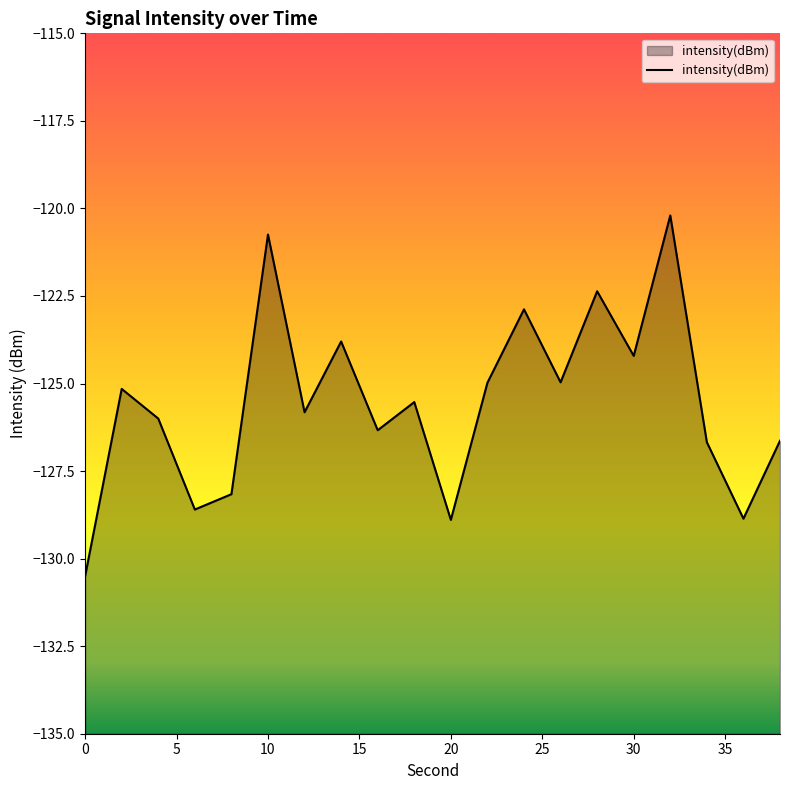

What is the change in value from 32 to 38?

-6.4